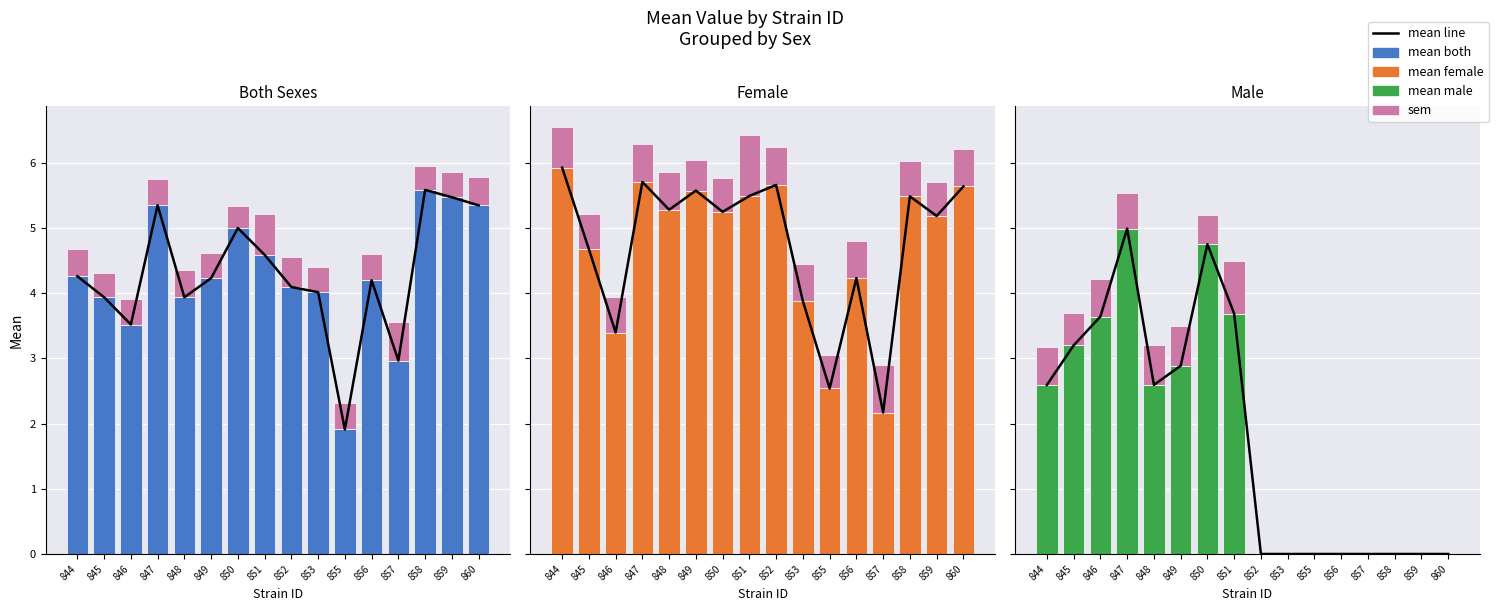

The value of m_mean at 860 is 0.0. True or false?

True